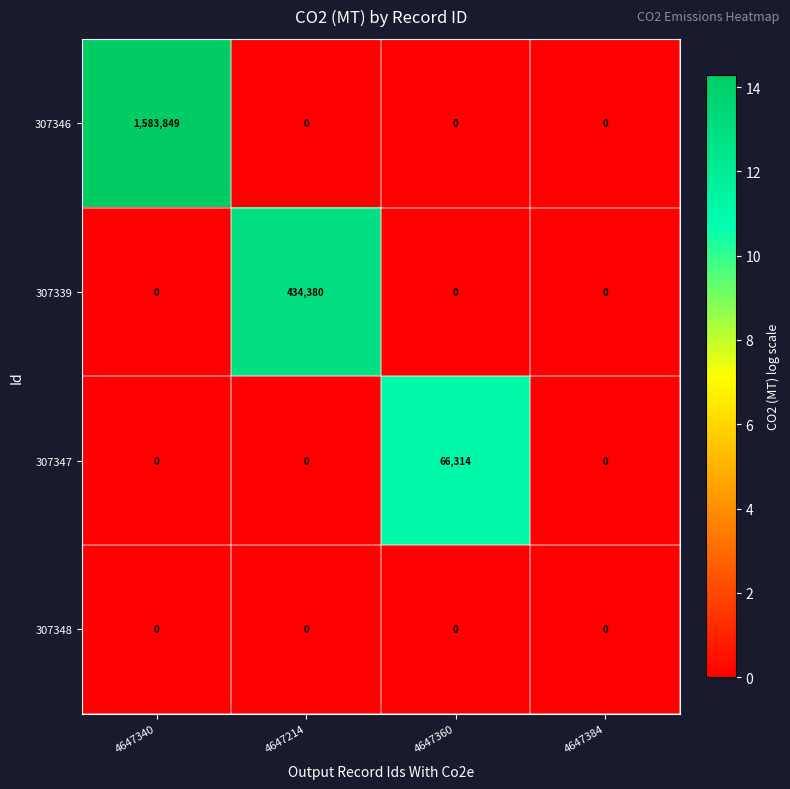

What is the spread (max minus min) of values at 4647360?

66314